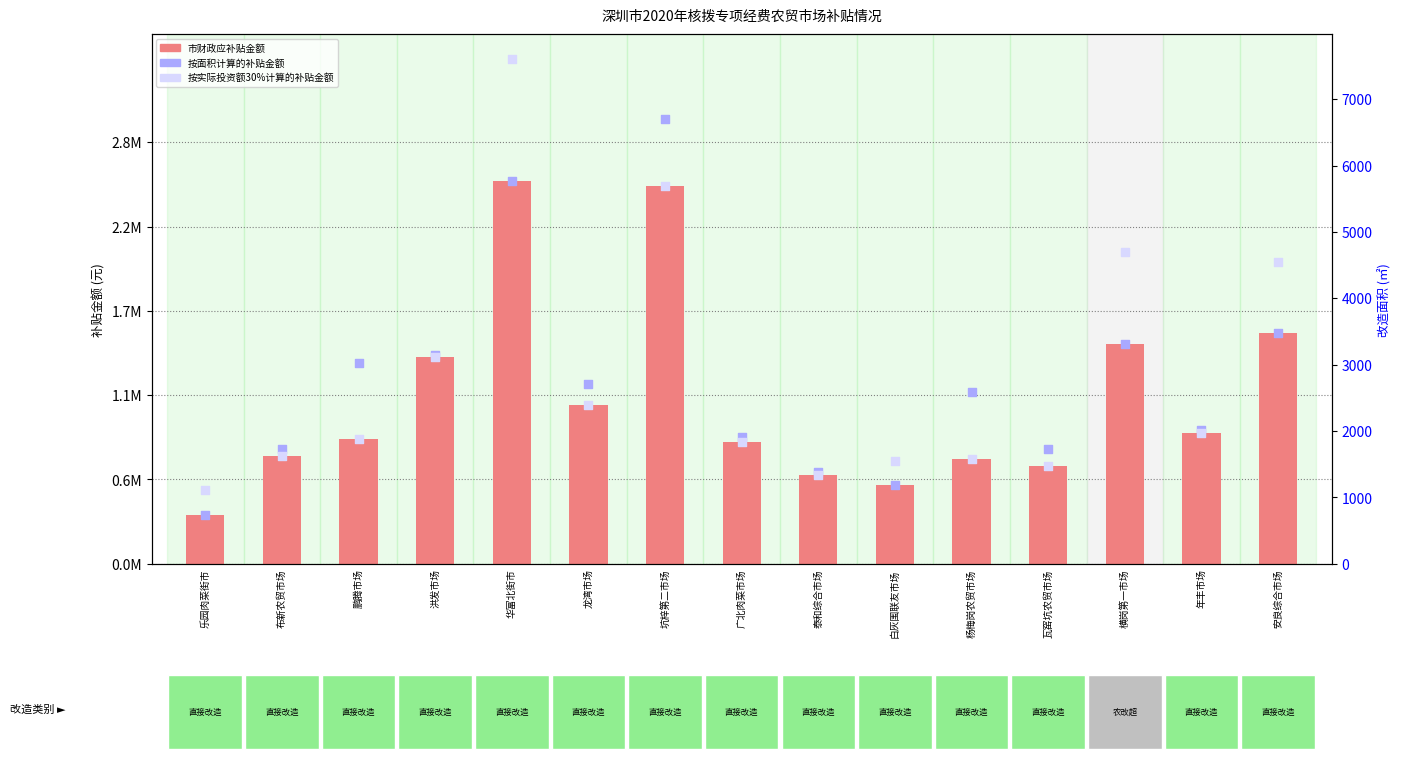

Which series has the largest Y range (max minus min)?

按实际投资额30%计算的补贴金额